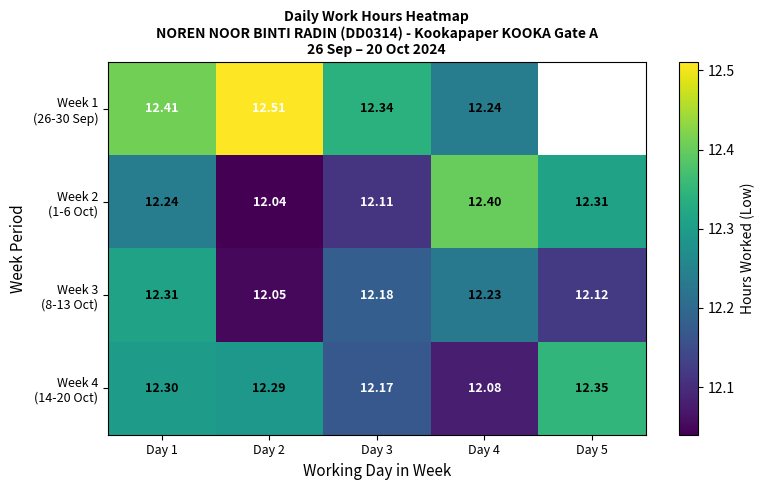

What is the maximum value shown in the chart?

12.5